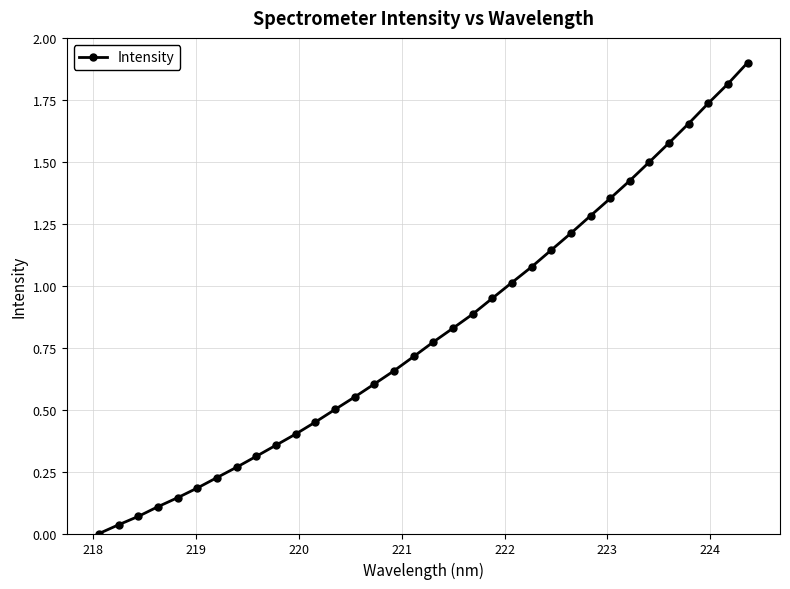

What is the difference between the maximum and minimum values?

1.9